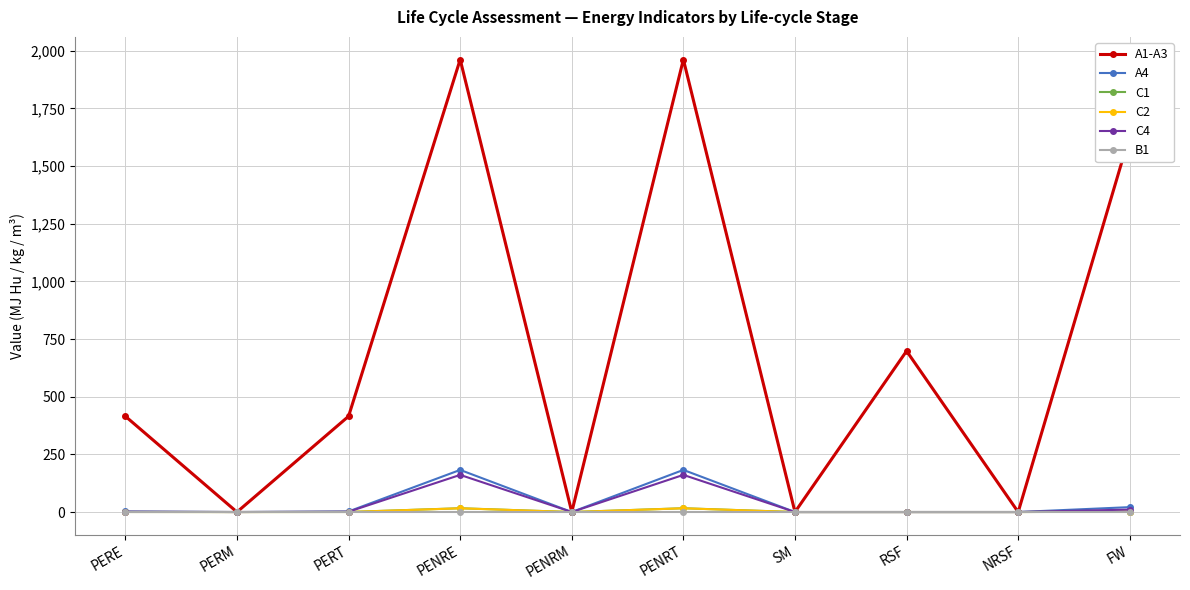

What is the sum of all A4 values?

391.4